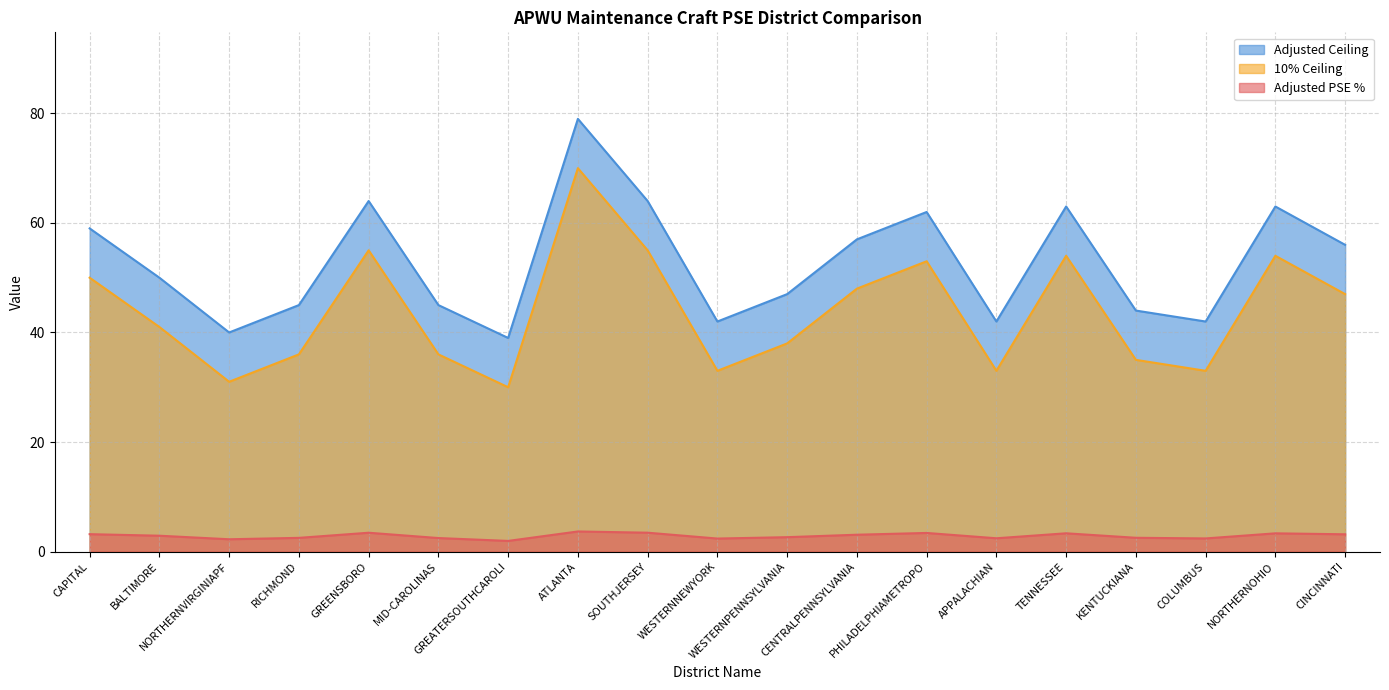

Rank the series by their average value, from lowest to highest.

Adjusted PSE %, 10% Ceiling, Adjusted Ceiling